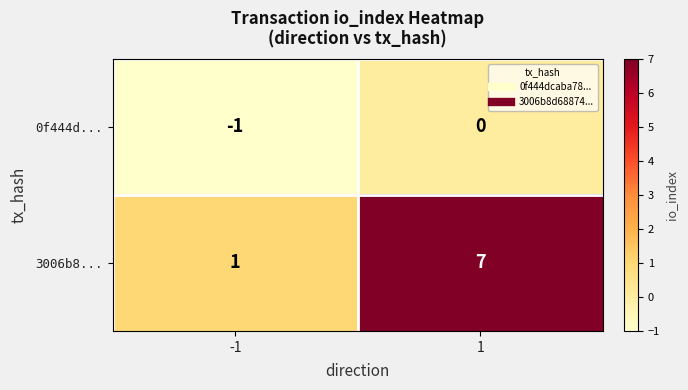

Which series has the largest total across all categories?

3006b8...